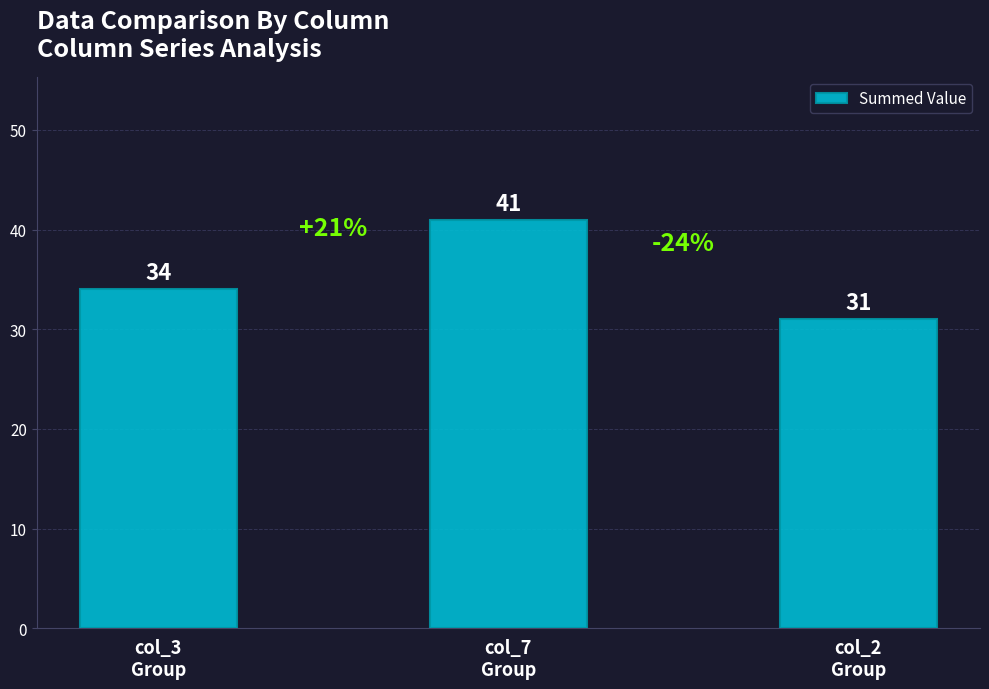

What is the sum of all values?

106